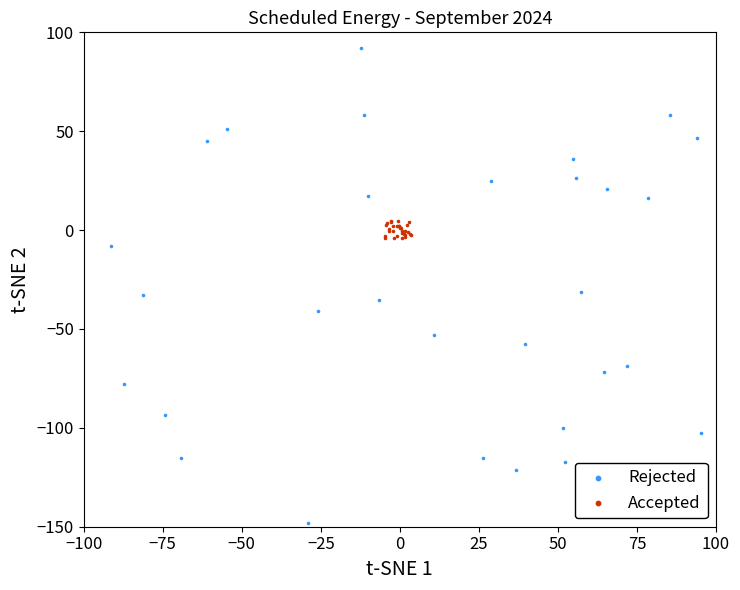

Which series contains the highest Y value?

Rejected